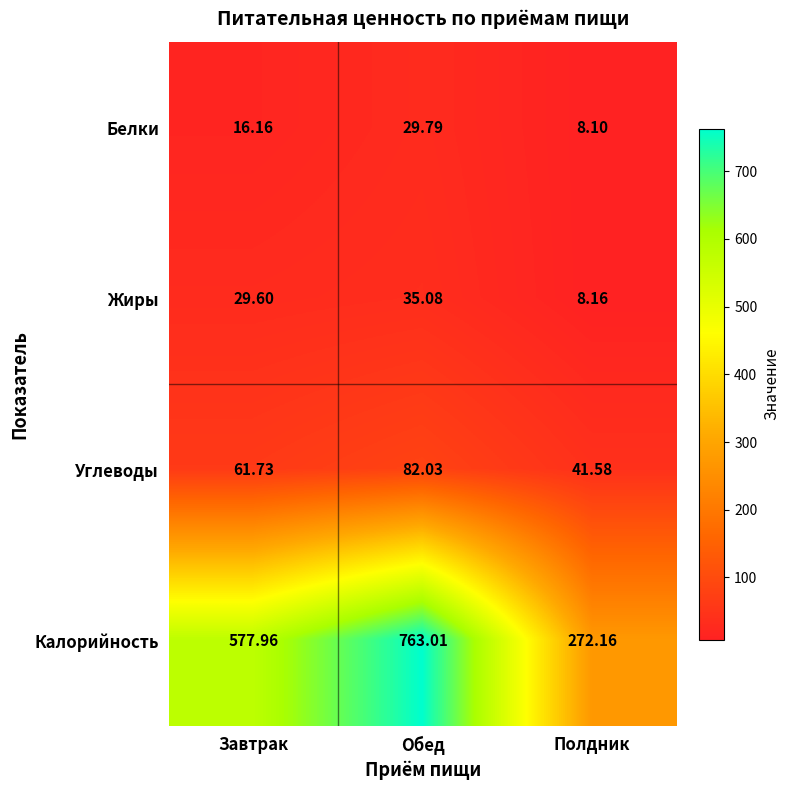

At Завтрак, list the series in order from smallest to largest.

Белки, Жиры, Углеводы, Калорийность